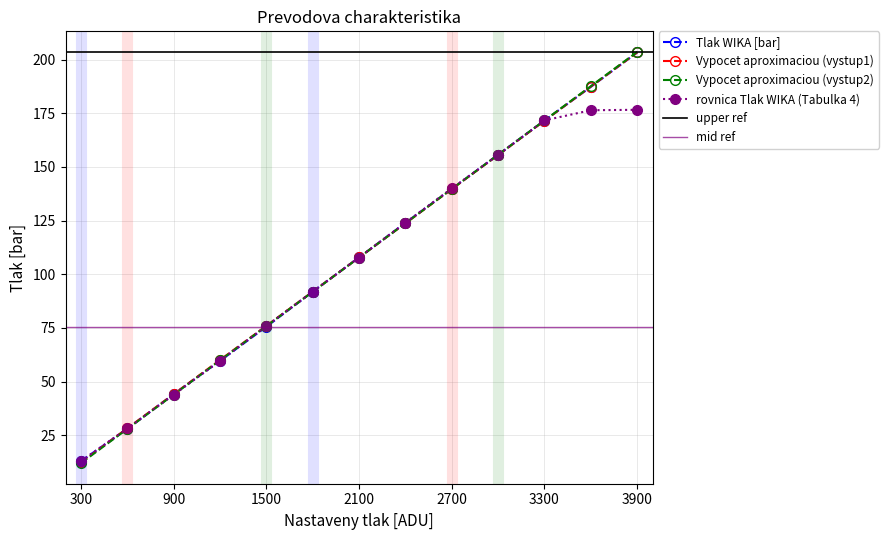

How many values in the Tlak WIKA [bar] series exceed 107?

7